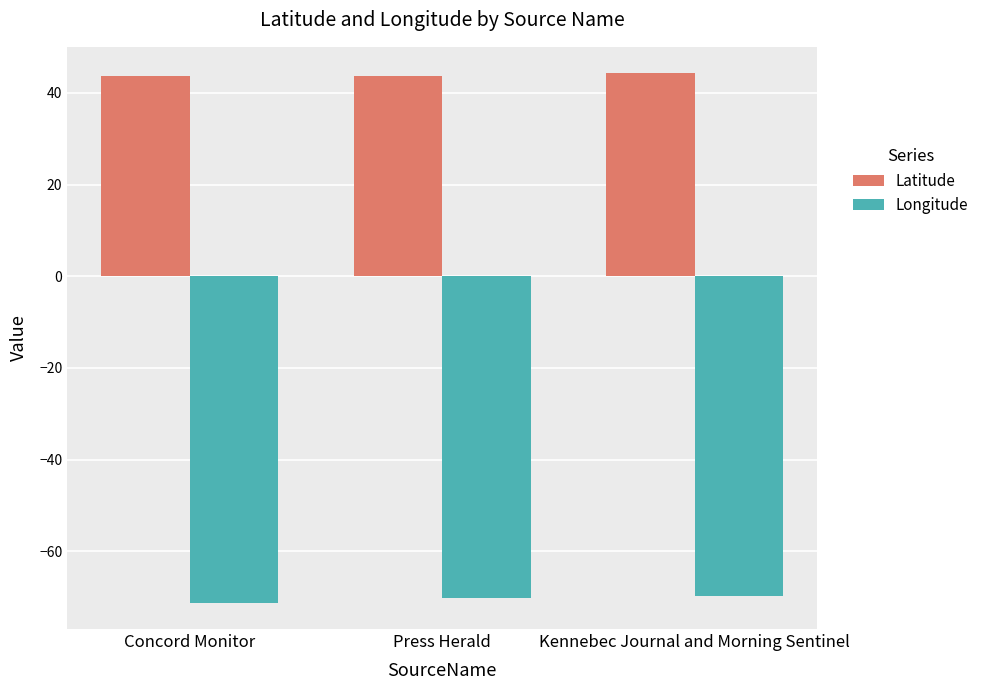

What are all the series names shown in the legend?

Latitude, Longitude